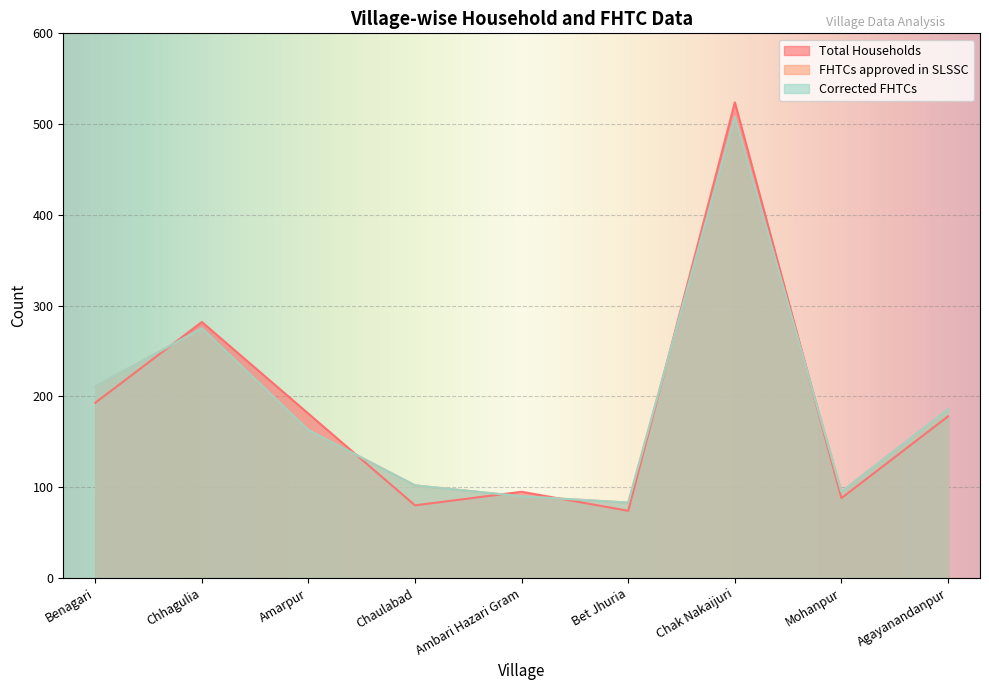

True or false: Corrected FHTCs has more than 0 interior local peaks.

True